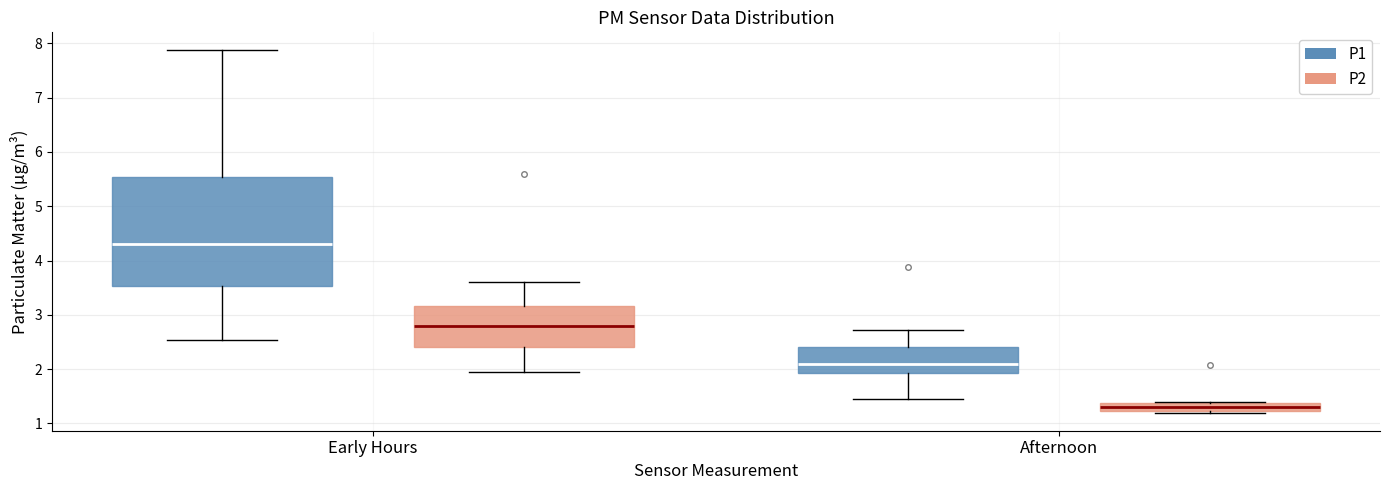

Where does the upper whisker of the box for Early Hours (P1) end on the y-axis? The values are not printed on the chart, so give them approximately, as read against the axis.

7.9